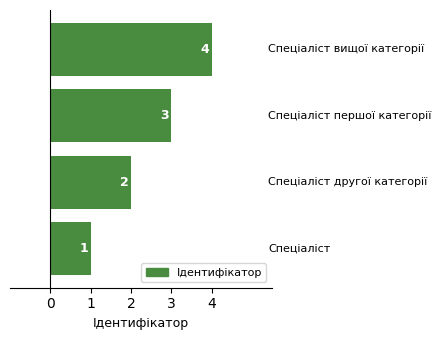

How many bars are there in total?

4